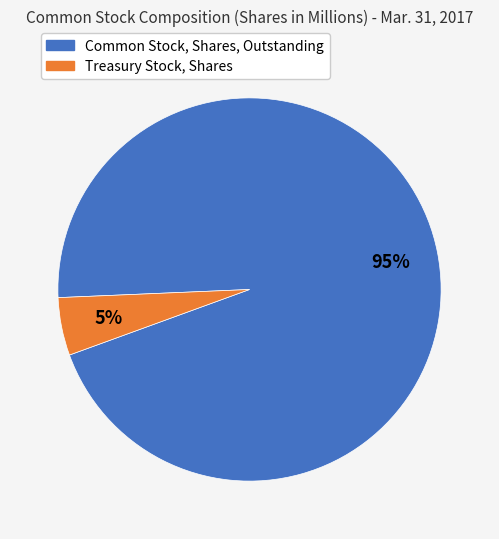

Between Treasury Stock, Shares and Common Stock, Shares, Outstanding, which is larger?

Common Stock, Shares, Outstanding